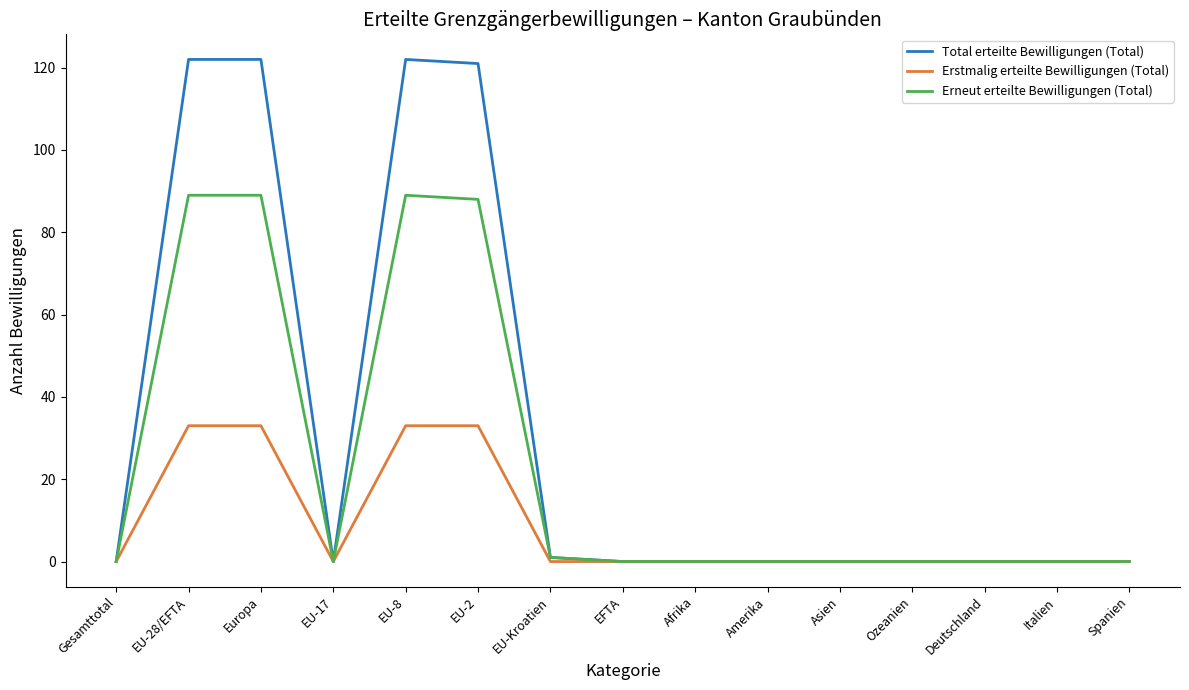

Is the value of Erneut erteilte Bewilligungen (Total) at Europa greater than the value of Total erteilte Bewilligungen (Total) at Ozeanien?

Yes